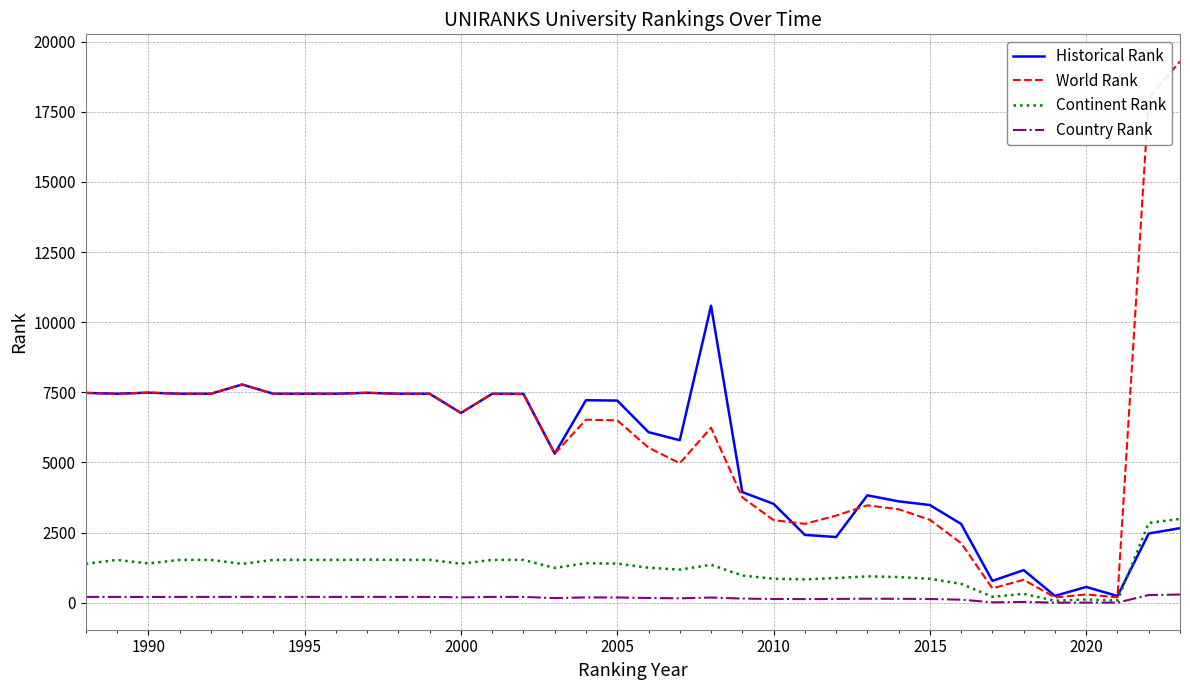

What is the greatest value displayed?

19295.0